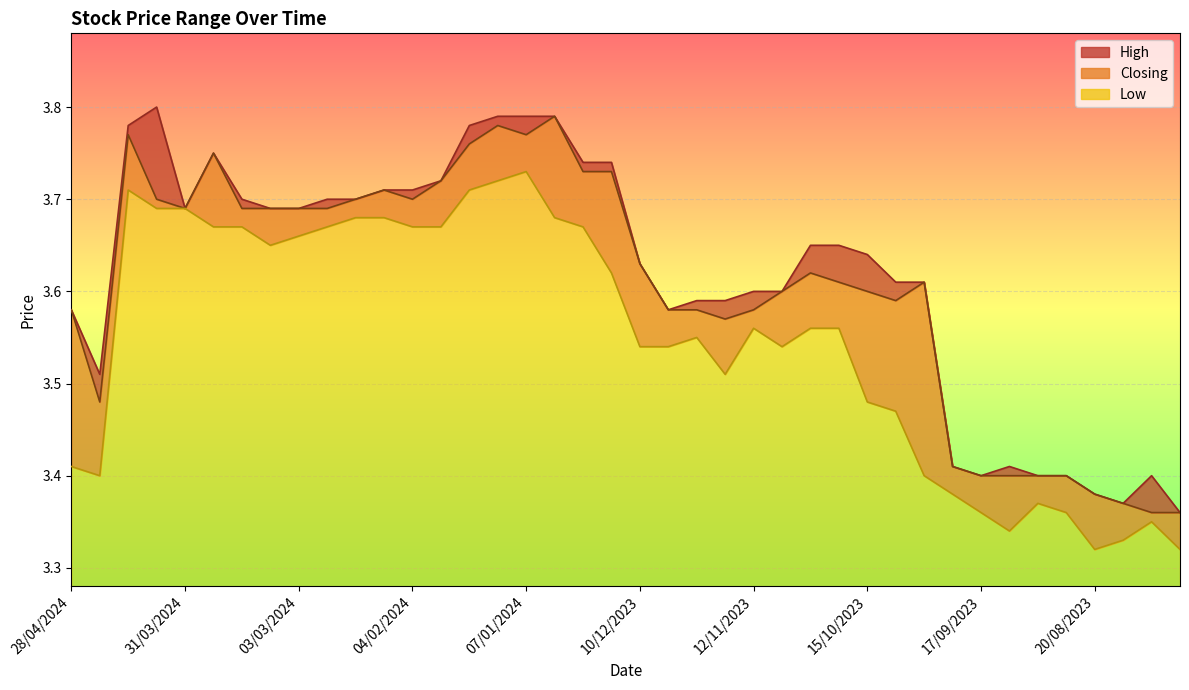

What is the label of the 11th point from the right?

08/10/2023